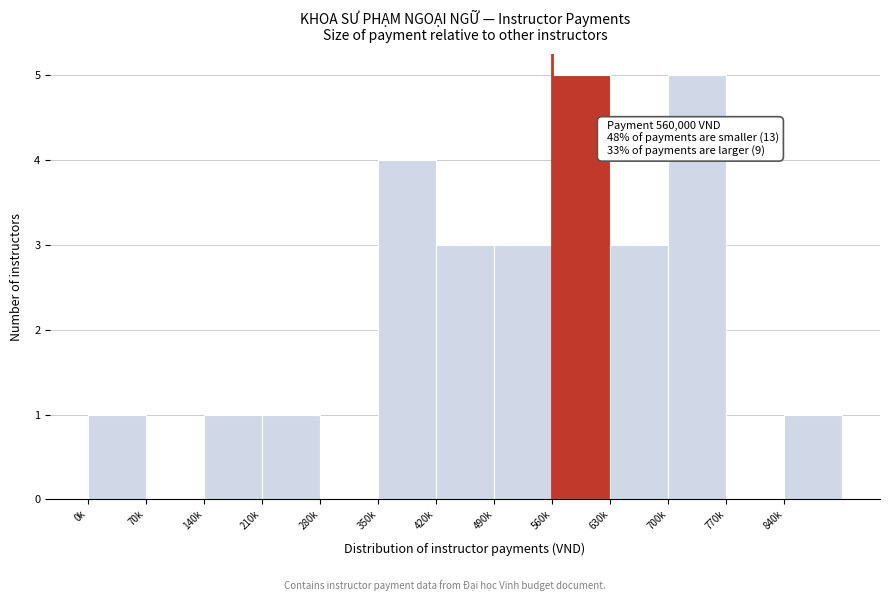

Reading left to right, what are all the values shown in this chart?

0k=1	70k=0	140k=1	210k=1	280k=0	350k=4	420k=3	490k=3	560k=5	630k=3	700k=5	770k=0	840k=1